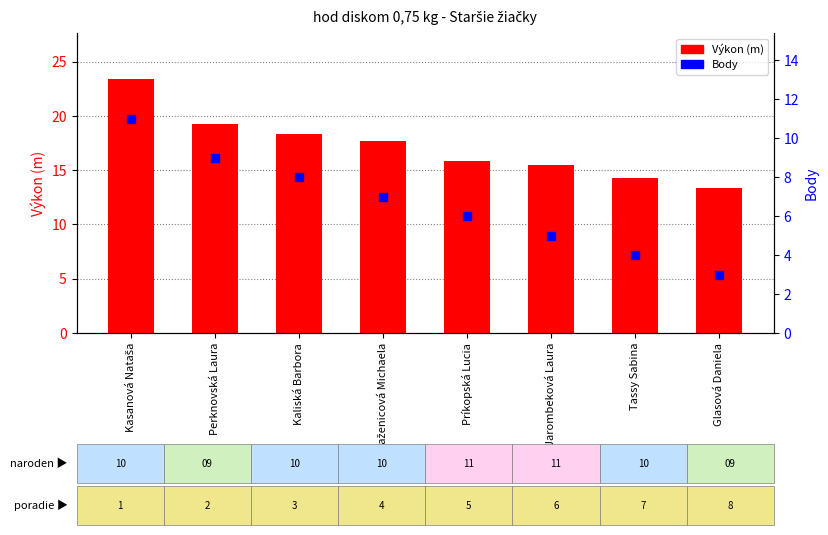

What are all the series names shown in the legend?

Výkon (m), Body